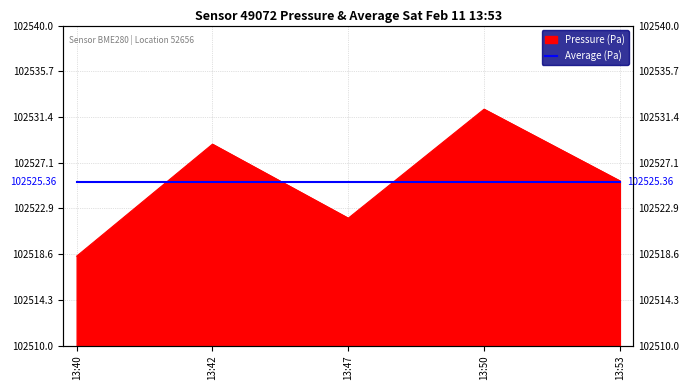

The chart shows a value of 167780.1 at 13:42. True or false?

False